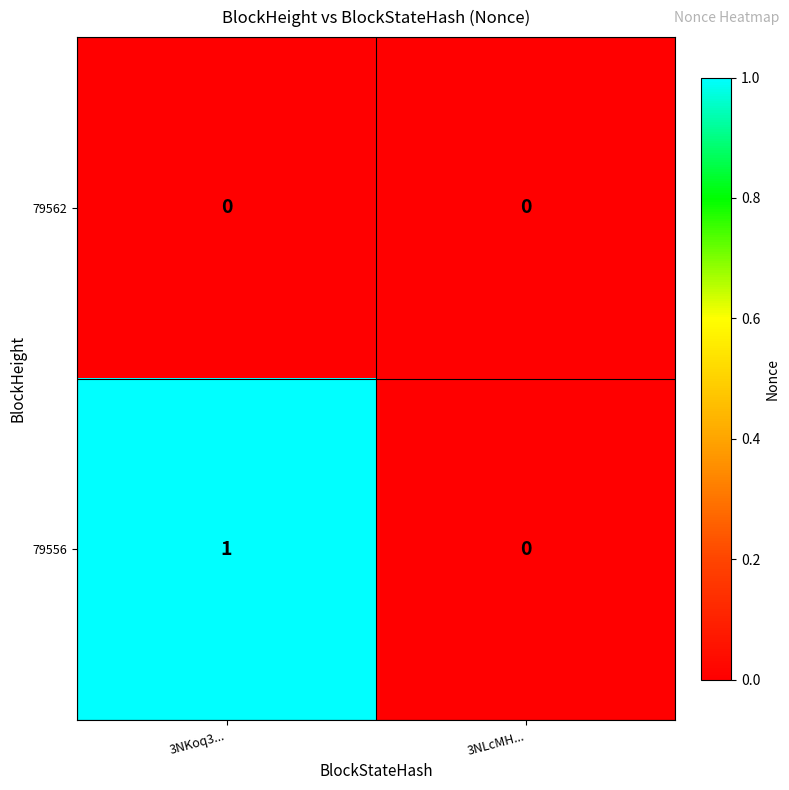

Count the number of categories in the chart.

2